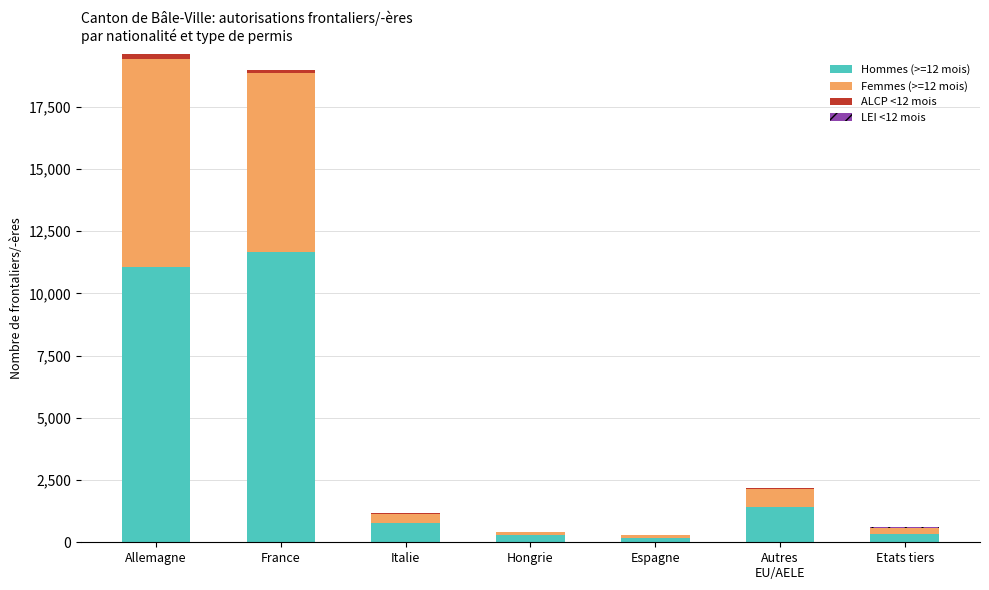

What is the label of the 3rd bar from the left?

Italie